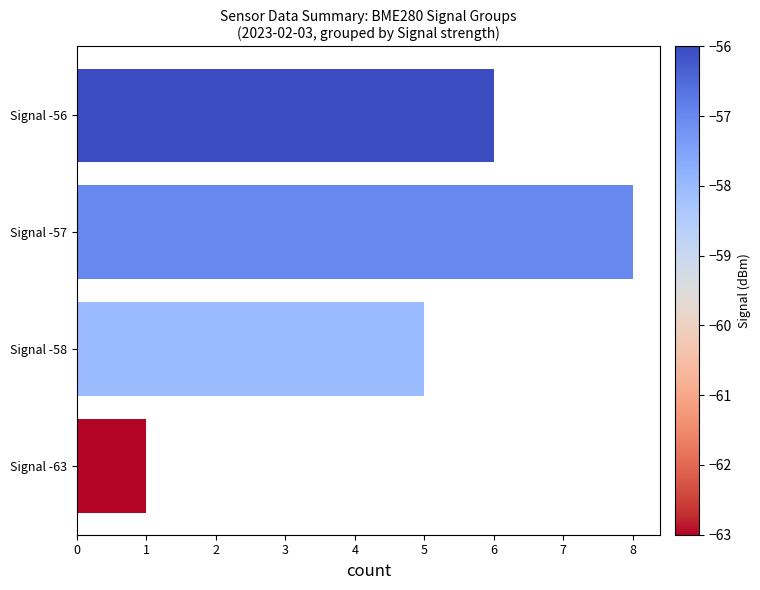

How many values are below 6?

2